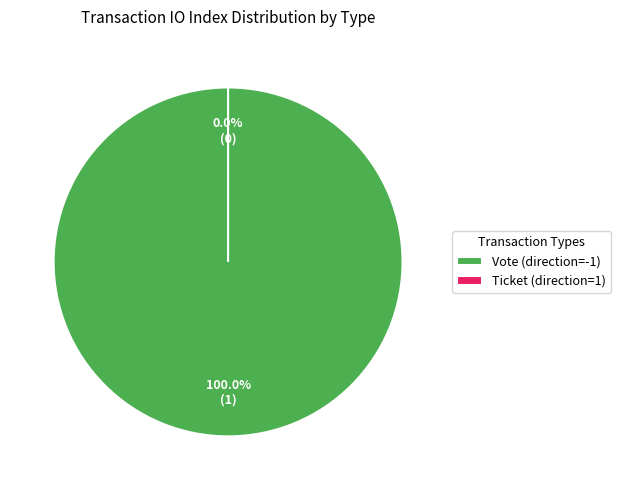

Combined, do Ticket (direction=1) and Vote (direction=-1) account for over 50%?

Yes